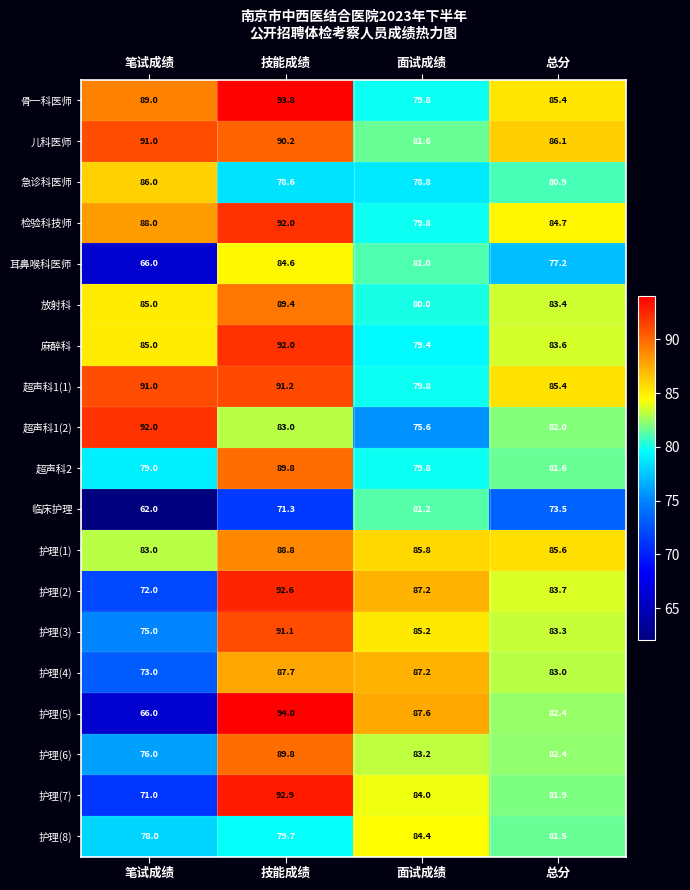

What is the difference between the 临床护理 values at 面试成绩 and 技能成绩?

9.9